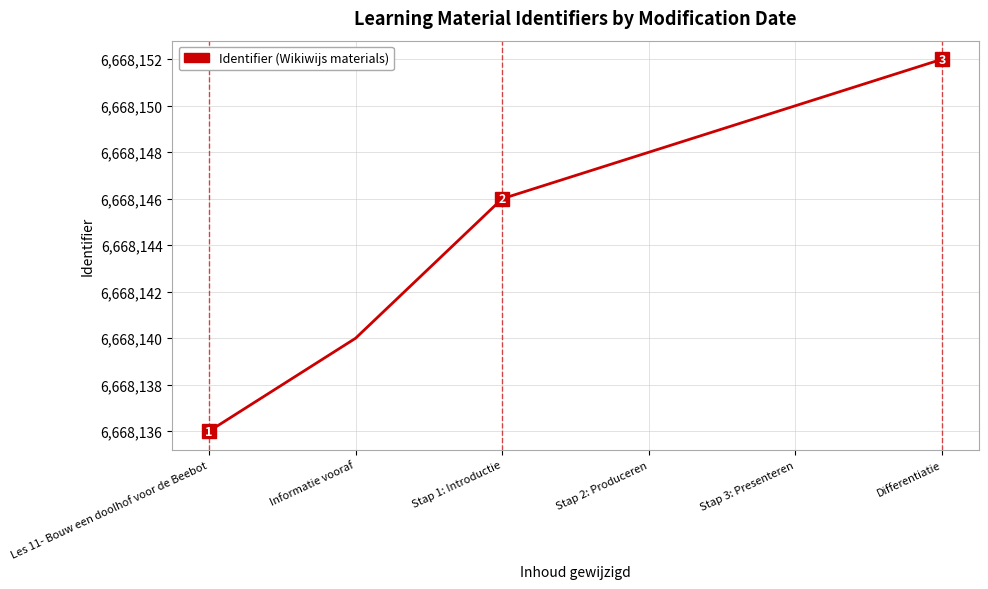

Reading right to left, transcribe all the data shown in this chart.

Differentiatie=6668152	Stap 3: Presenteren=6668150	Stap 2: Produceren=6668148	Stap 1: Introductie=6668146	Informatie vooraf=6668140	Les 11- Bouw een doolhof voor de Beebot=6668136